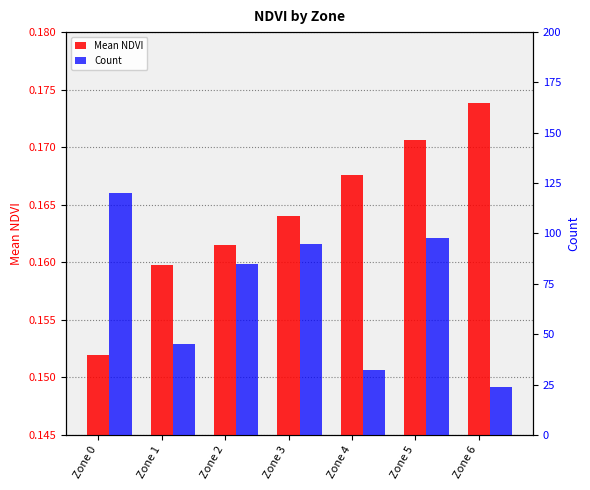

List the labels in order of Count value, smallest first.

Zone 6, Zone 4, Zone 1, Zone 2, Zone 3, Zone 5, Zone 0